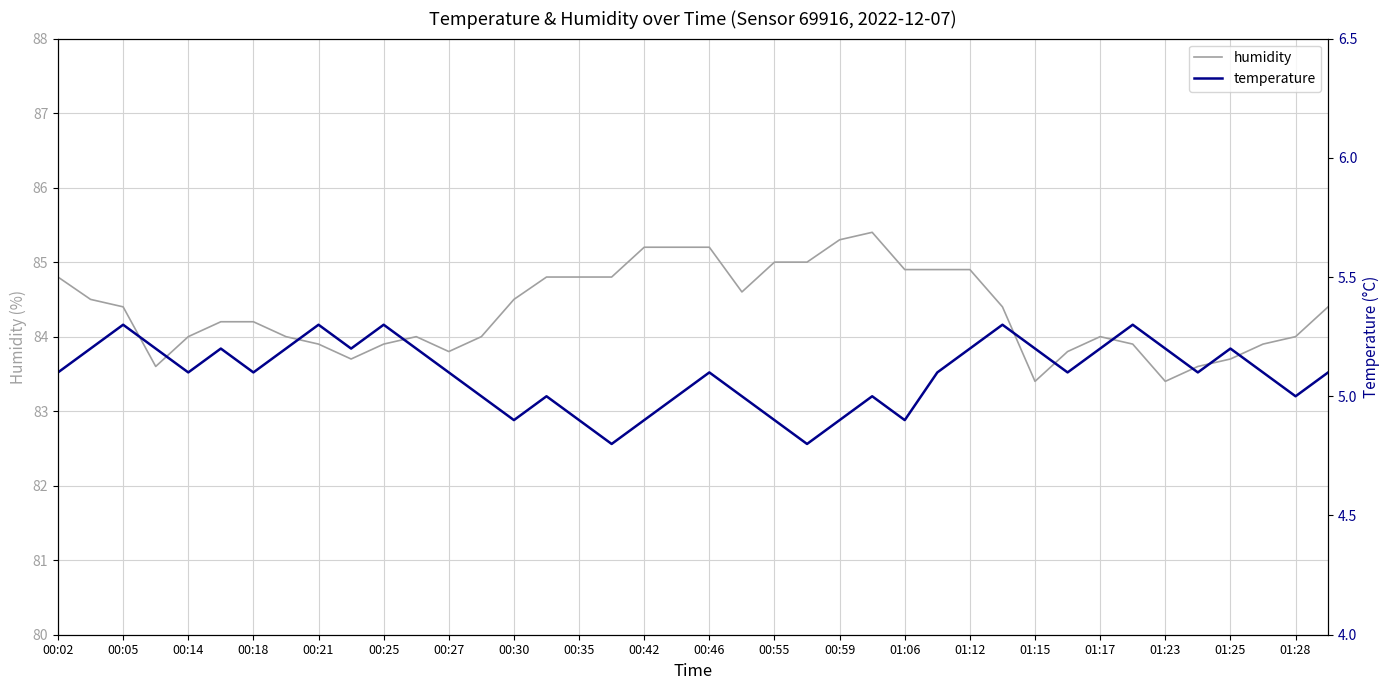

What is the lowest value of the humidity series?

83.4